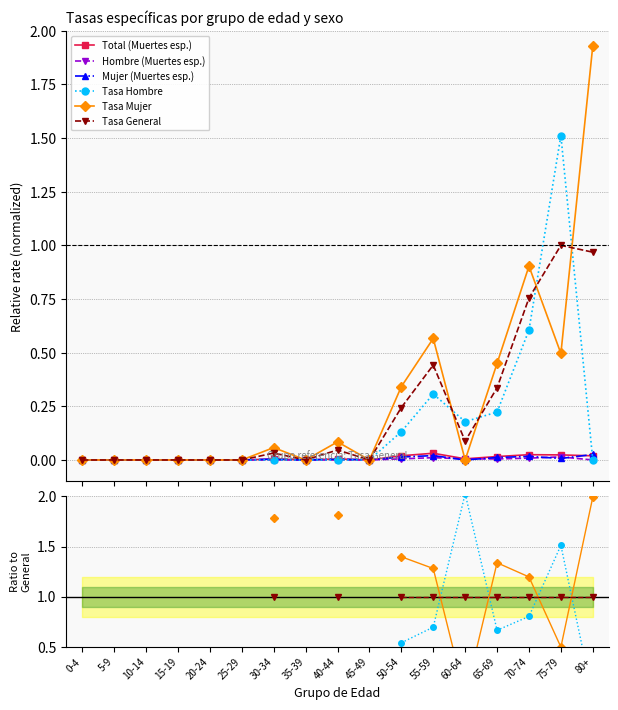

What is the greatest value displayed?

2.0